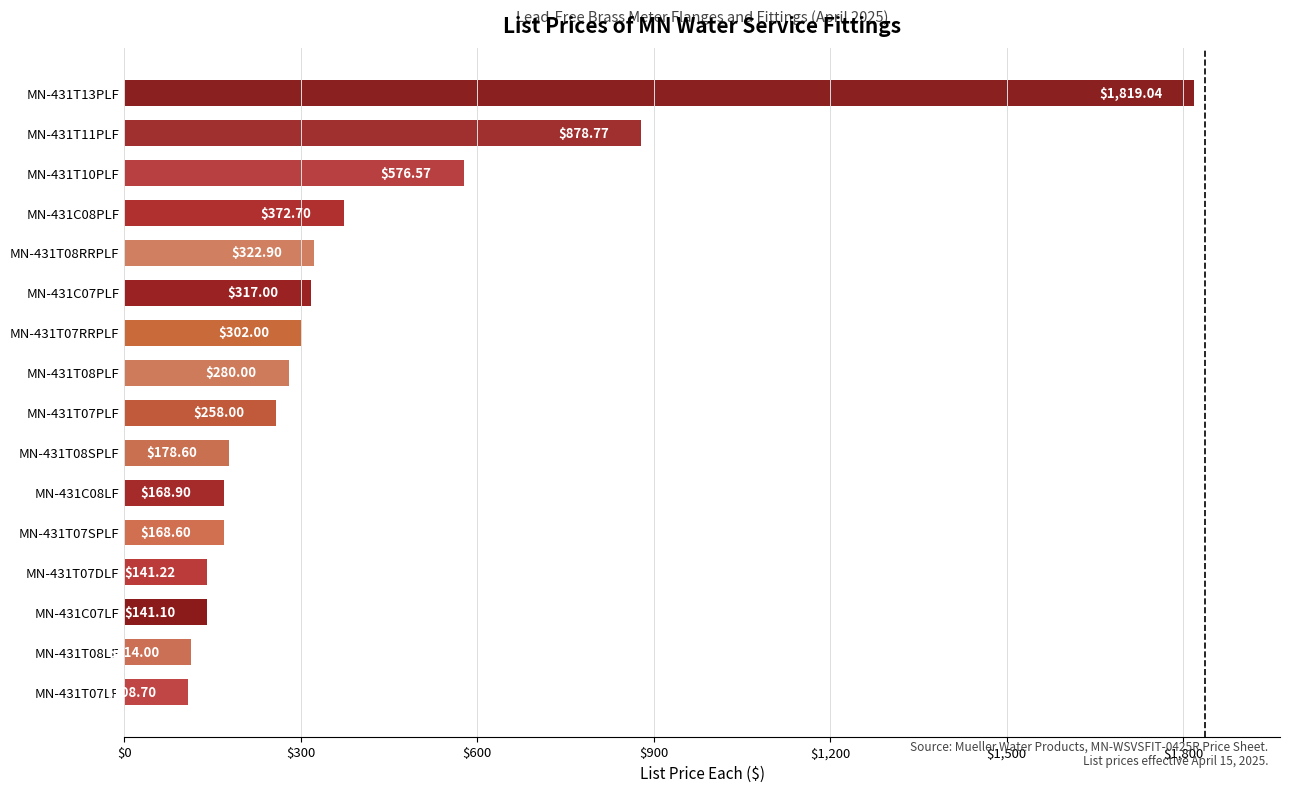

List the labels in order of value, smallest first.

MN-431T07LF, MN-431T08LF, MN-431C07LF, MN-431T07DLF, MN-431T07SPLF, MN-431C08LF, MN-431T08SPLF, MN-431T07PLF, MN-431T08PLF, MN-431T07RRPLF, MN-431C07PLF, MN-431T08RRPLF, MN-431C08PLF, MN-431T10PLF, MN-431T11PLF, MN-431T13PLF